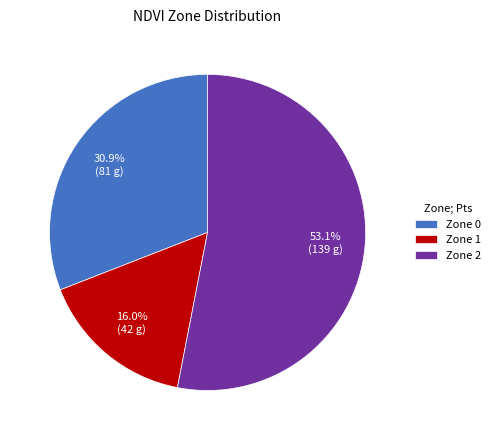

True or false: Zone 1 accounts for 26% of the total.

False